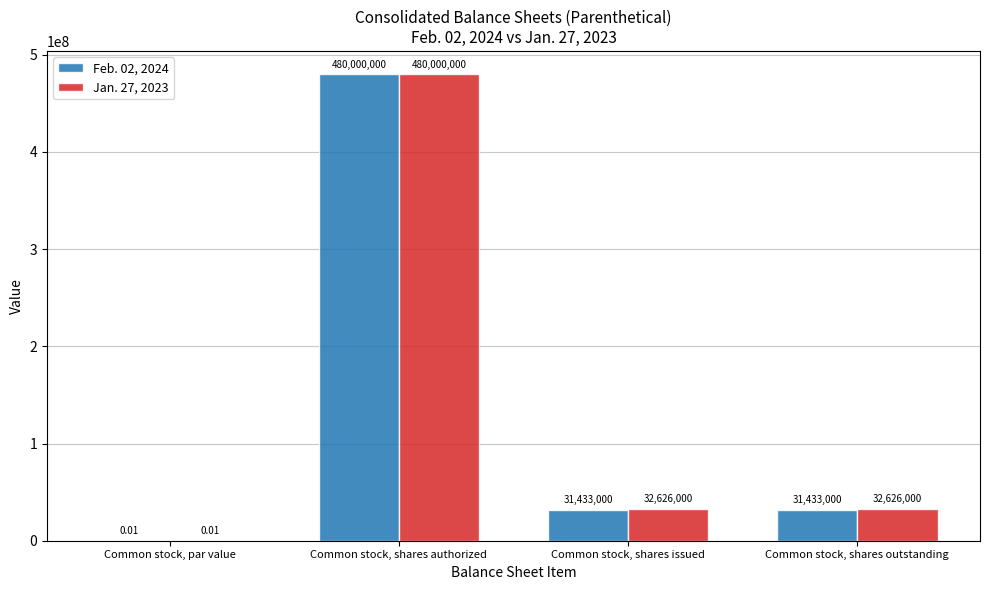

At which label does Jan. 27, 2023 reach its peak?

Common stock, shares authorized